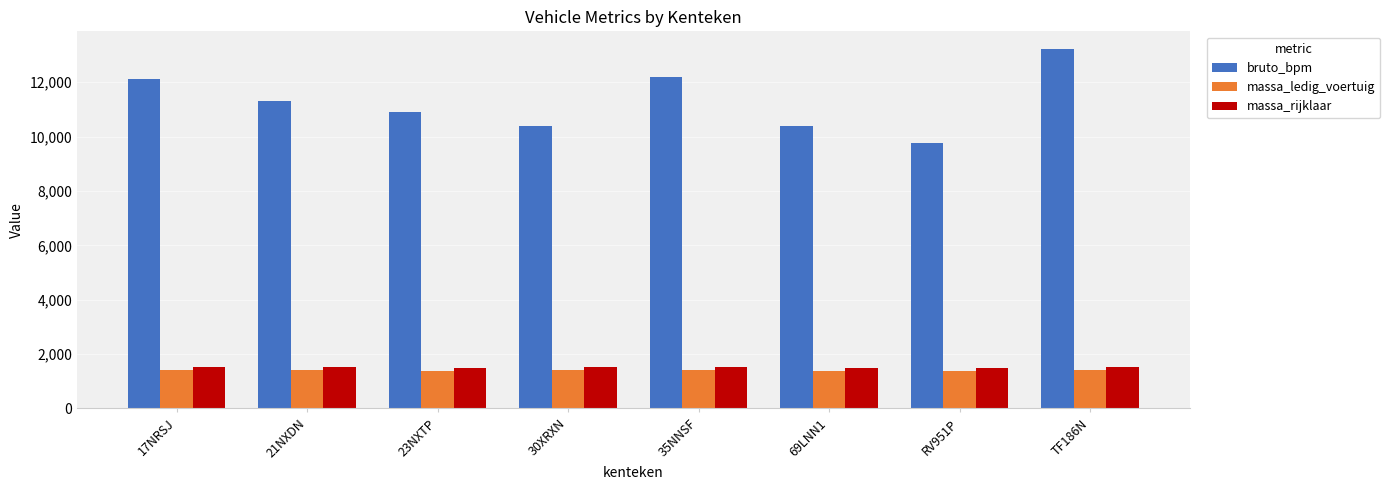

What value does the bruto_bpm series have at TF186N?

13210